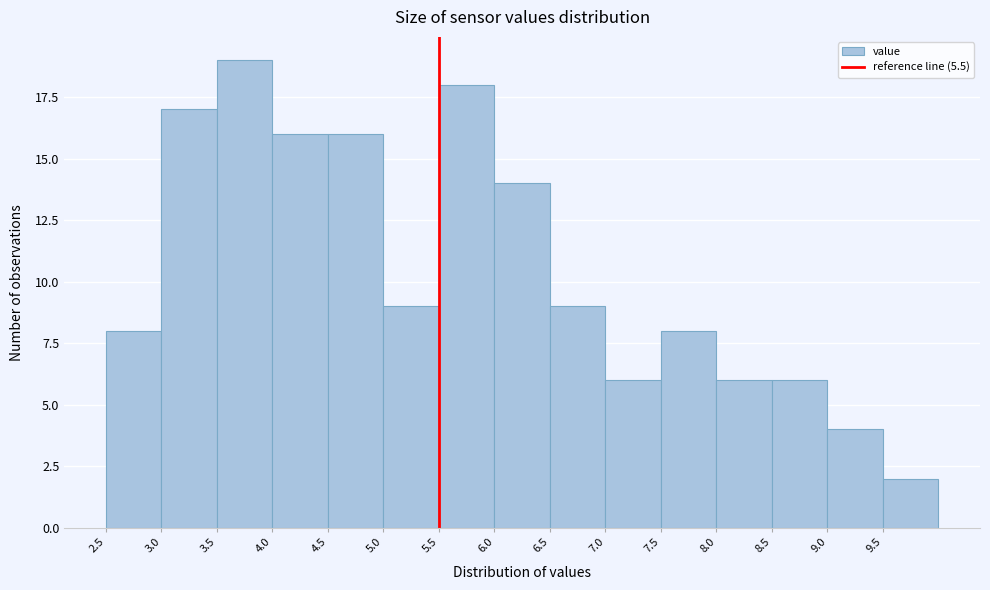

Reading left to right, transcribe this chart: for each bar, give the range it covers on the x-axis and its height. The values are not printed on the chart, so give them approximately, as read against the axis.

2.5 to 3.0: 8
3.0 to 3.5: 17
3.5 to 4.0: 19
4.0 to 4.5: 16
4.5 to 5.0: 16
5.0 to 5.5: 9
5.5 to 6.0: 18
6.0 to 6.5: 14
6.5 to 7.0: 9
7.0 to 7.5: 6
7.5 to 8.0: 8
8.0 to 8.5: 6
8.5 to 9.0: 6
9.0 to 9.5: 4
9.5 to 10.0: 2